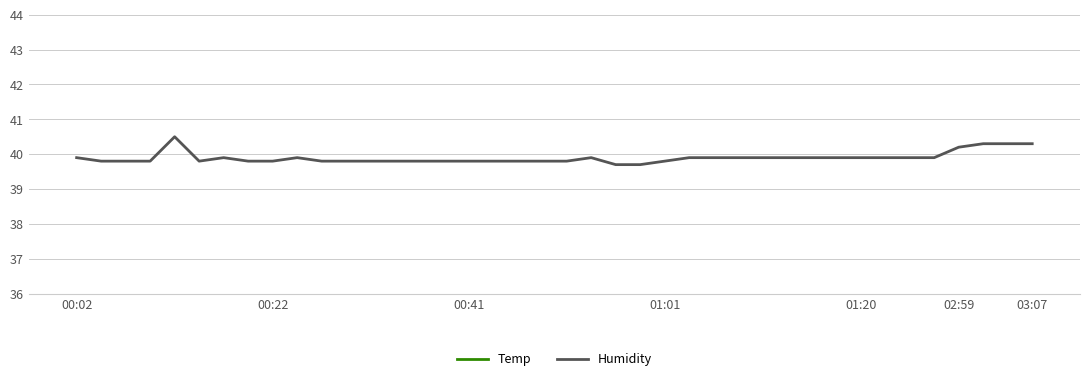

What is the sum of all Humidity values?

1595.9